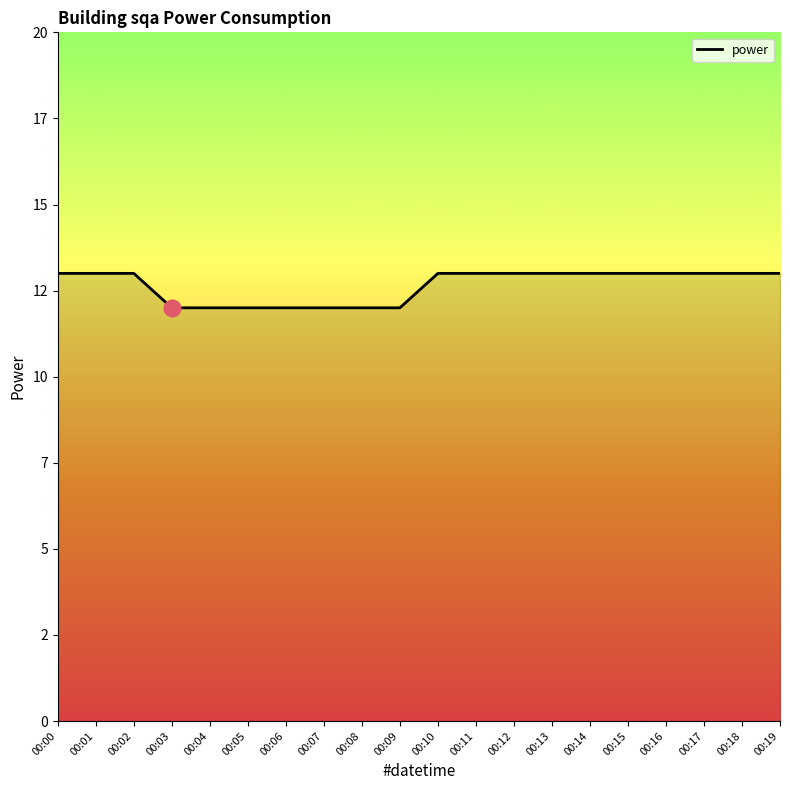

The value at 00:13 is 5. True or false?

False